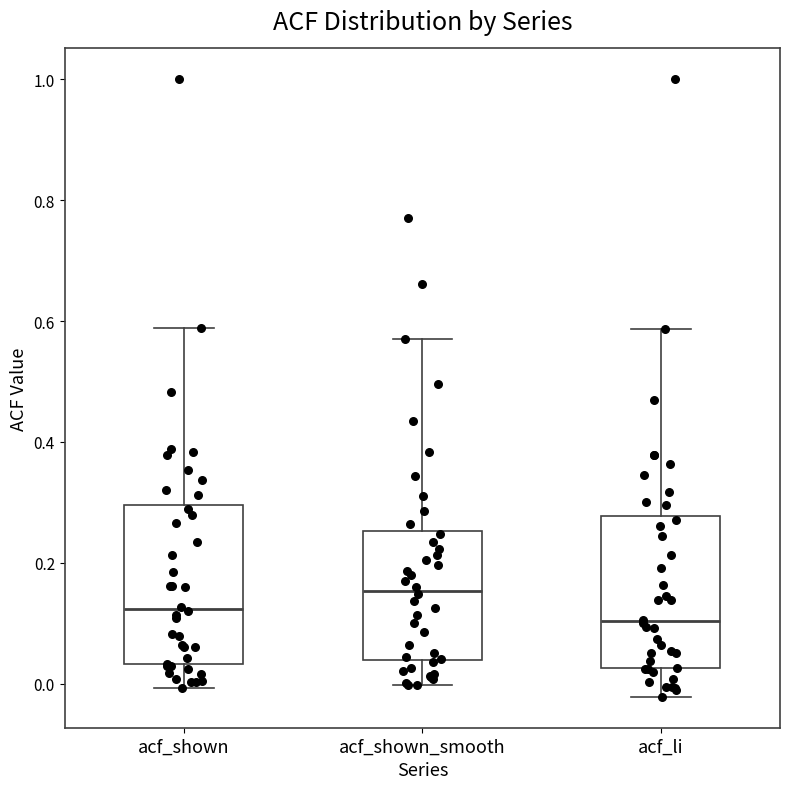

Reading left to right, transcribe this box plot: for each box, give where its median line is, the range the box spans, and where its two whiskers end, as read against the y-axis. The values are not printed on the chart, so give them approximately, as read against the axis.

acf_shown: median 0.12, box 0.04 to 0.30, whiskers 0.00 to 0.58
acf_shown_smooth: median 0.16, box 0.04 to 0.26, whiskers 0.00 to 0.58
acf_li: median 0.10, box 0.02 to 0.28, whiskers -0.02 to 0.58